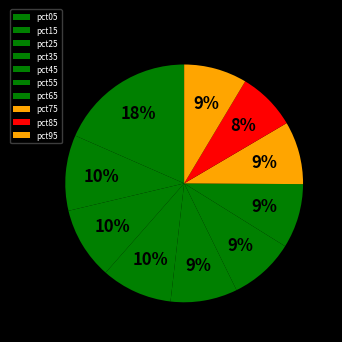

Between pct35 and pct05, which is larger?

pct05